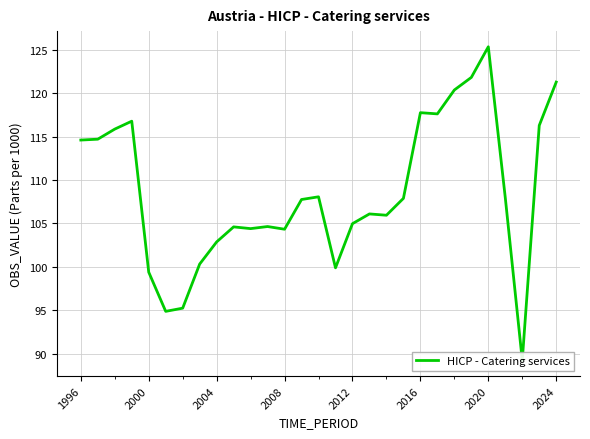

The chart shows a value of 151.5 at 13. True or false?

False